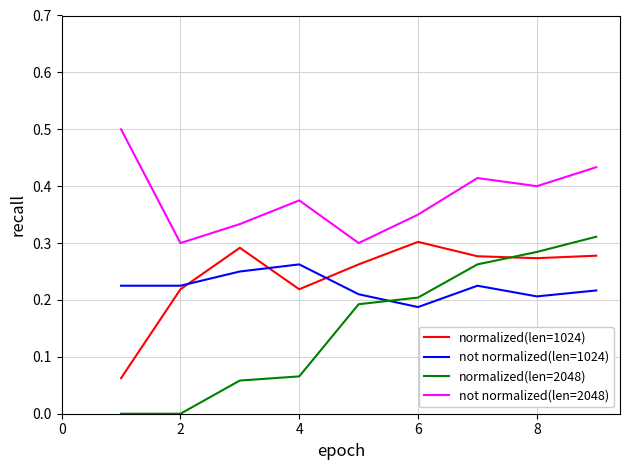

After their last crossing, which series has the higher values: normalized(len=1024) or normalized(len=2048)?

normalized(len=2048)